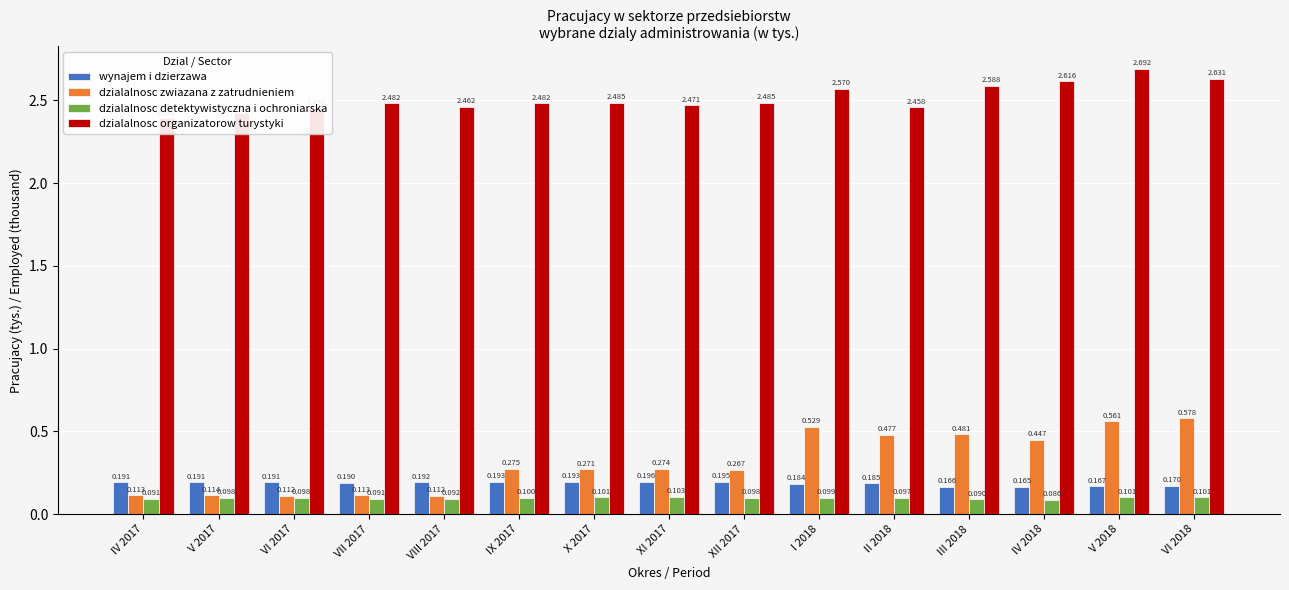

Is it true that dzialalnosc organizatorow turystyki equals 4.2 at IV 2018?

False